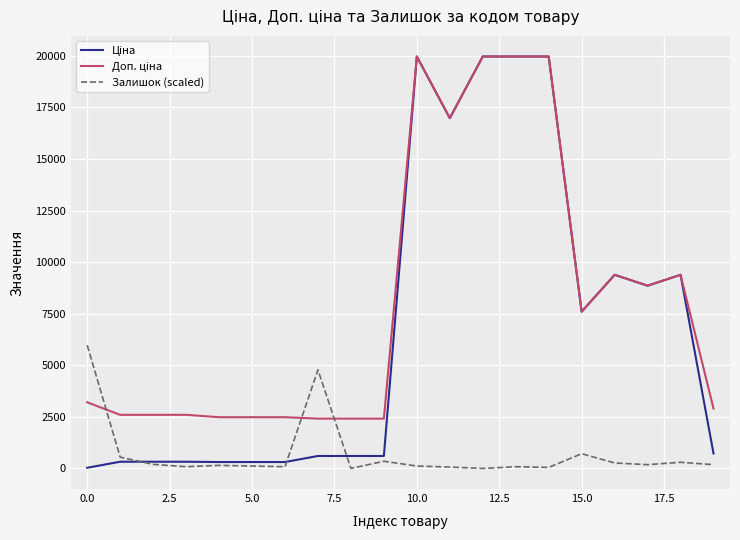

What is the greatest value displayed?

19964.2